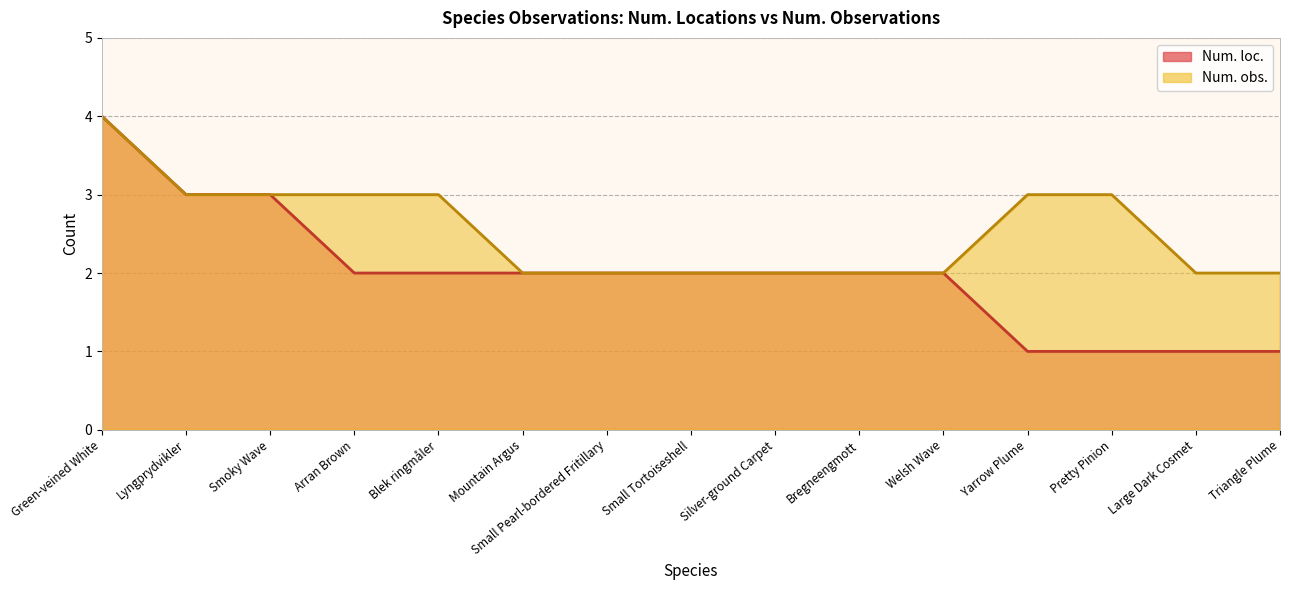

What are all the series names shown in the legend?

Num. loc., Num. obs.